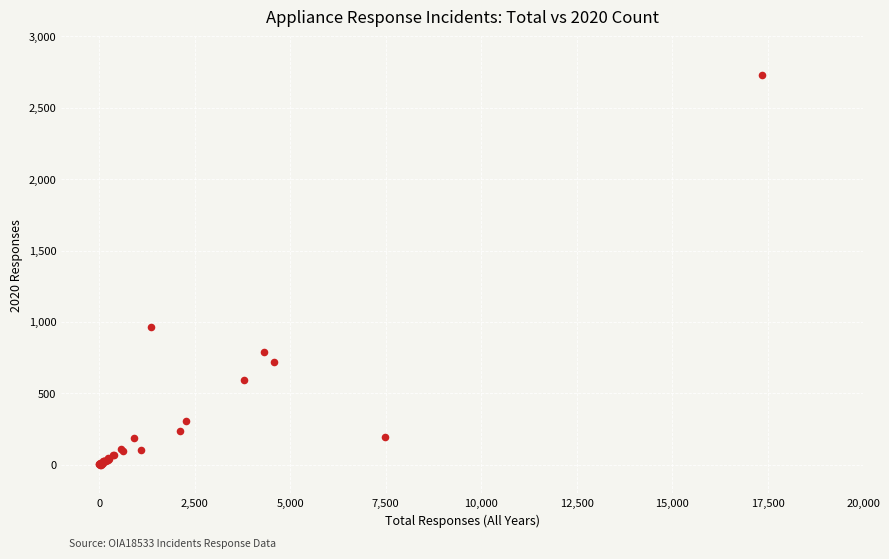

What Y value in the scatter plot is closest to 1366?

966